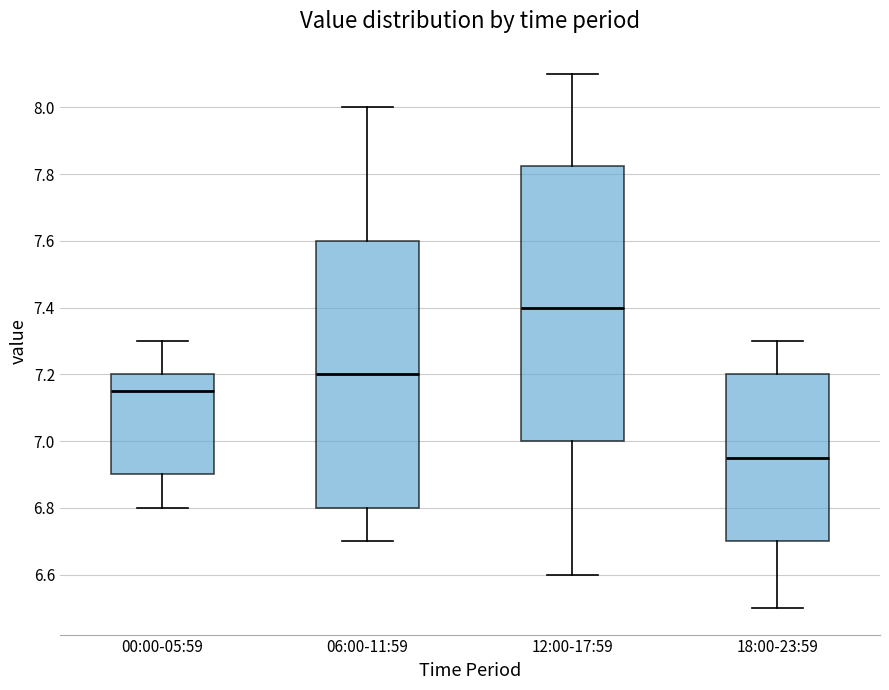

Where does the upper whisker of the box for 06:00-11:59 end on the y-axis? The values are not printed on the chart, so give them approximately, as read against the axis.

8.00